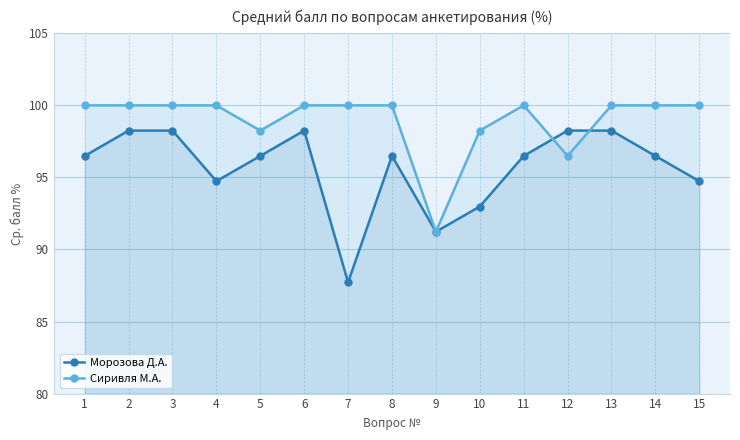

How many data points in Морозова Д.А. are above 96?

10